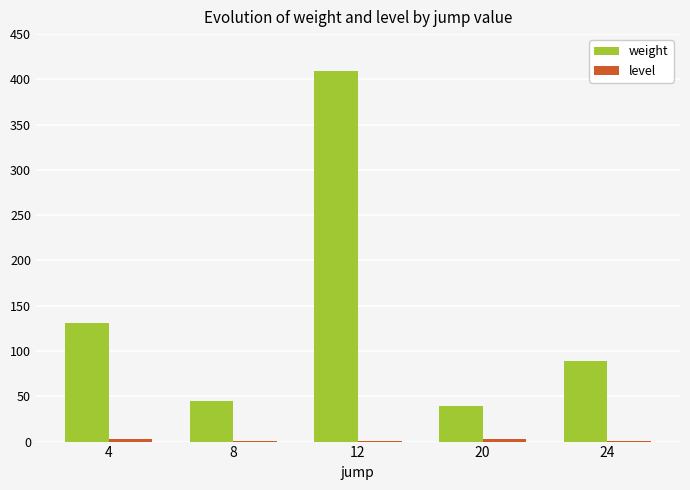

Which series has the largest total across all categories?

weight